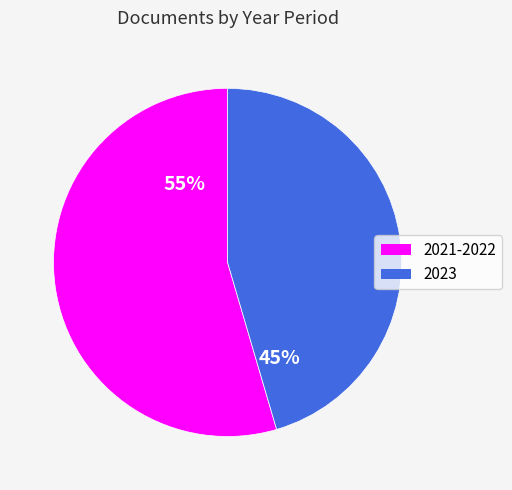

Approximately how many times larger is the value at 2023 compared to 2021-2022?

0.8